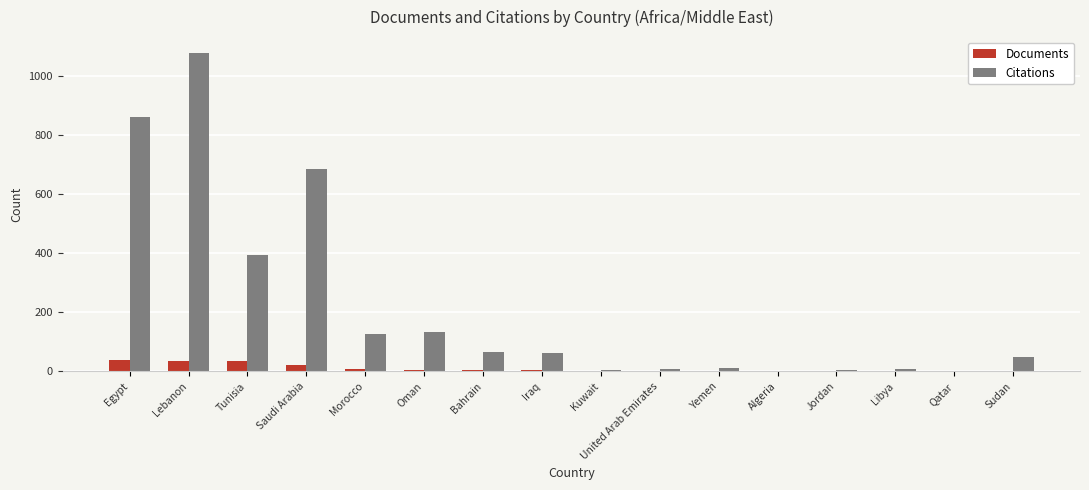

What is the maximum value shown in the chart?

1077